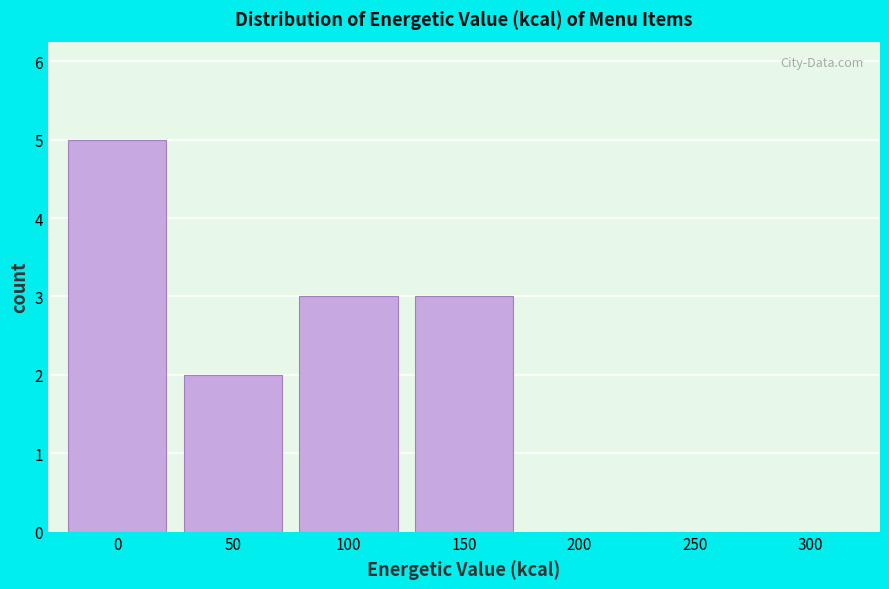

Reading left to right, transcribe all the data shown in this chart.

0=5	50=2	100=3	150=3	200=0	250=0	300=0